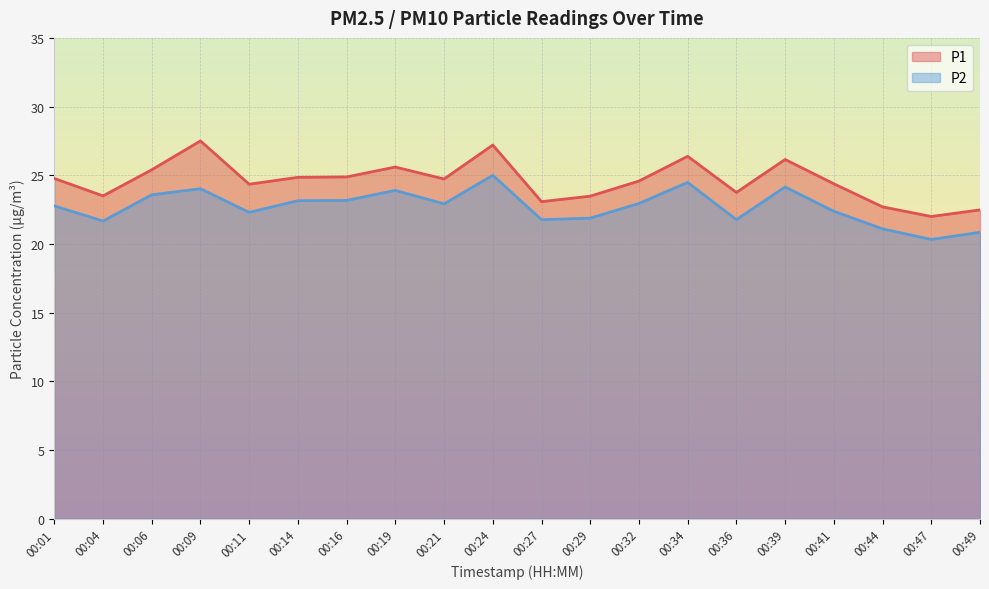

Which series has the largest total across all categories?

P1